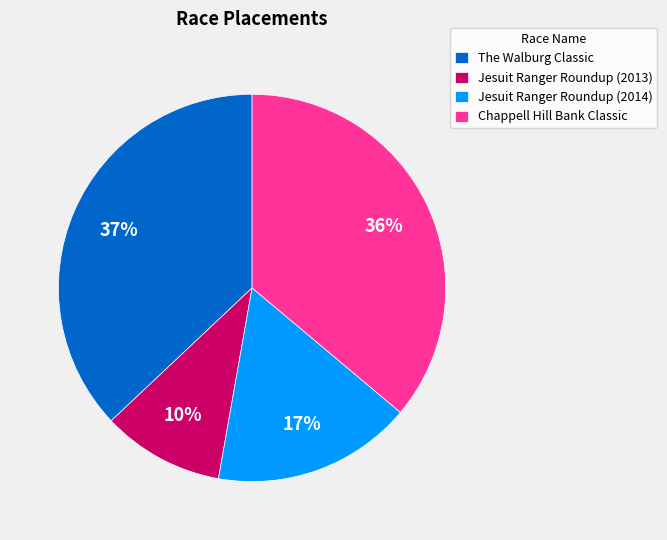

Approximately how many times larger is the value at The Walburg Classic compared to Jesuit Ranger Roundup (2014)?

2.2